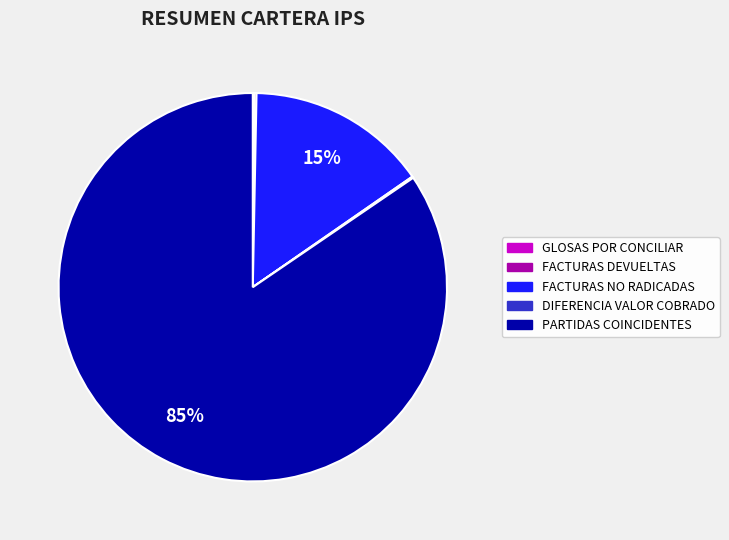

The PARTIDAS COINCIDENTES slice represents 85% of the pie. True or false?

True